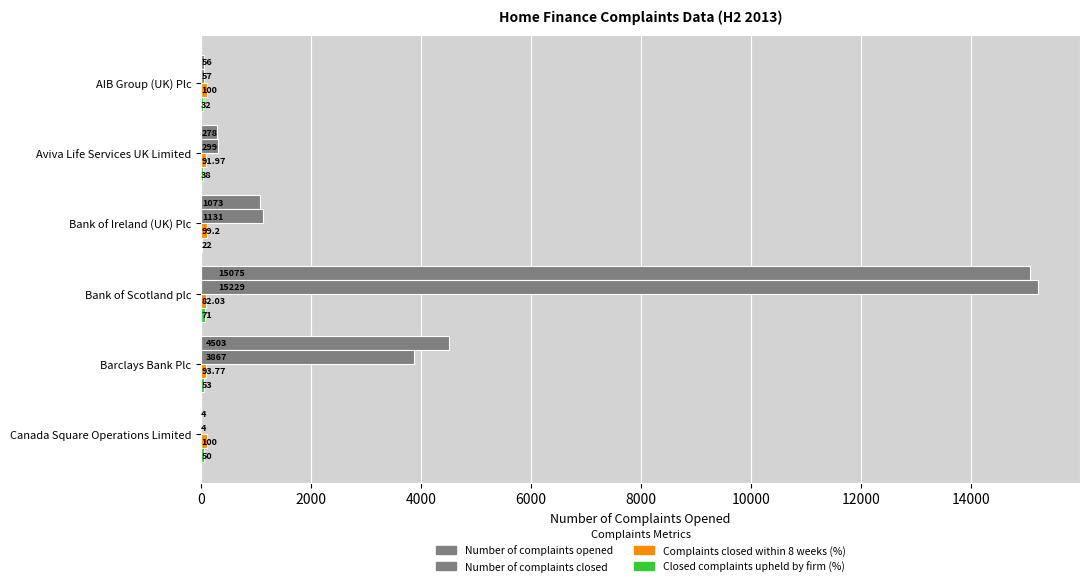

How many series are shown in this chart?

4